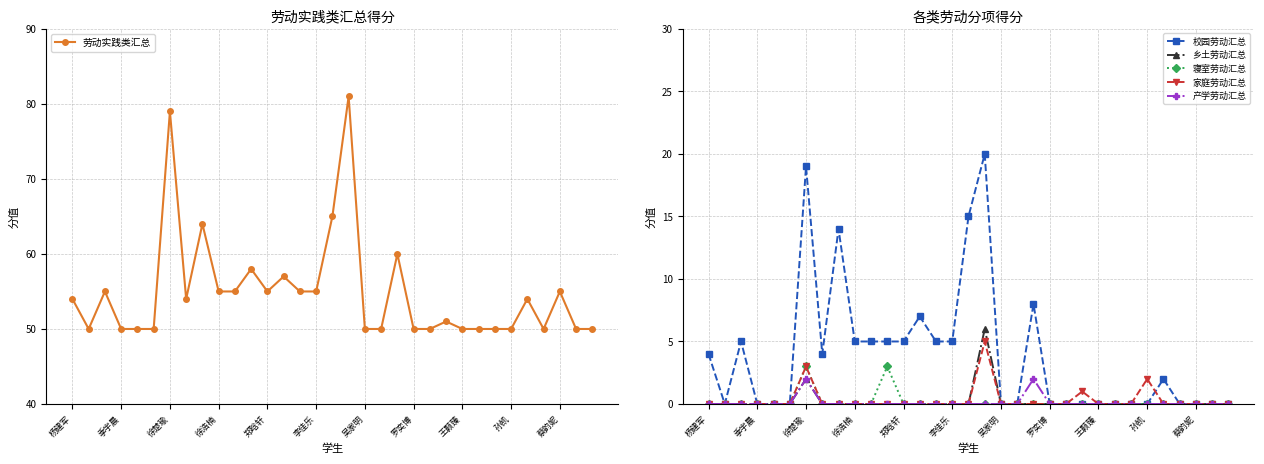

How many lines are shown in the chart?

6